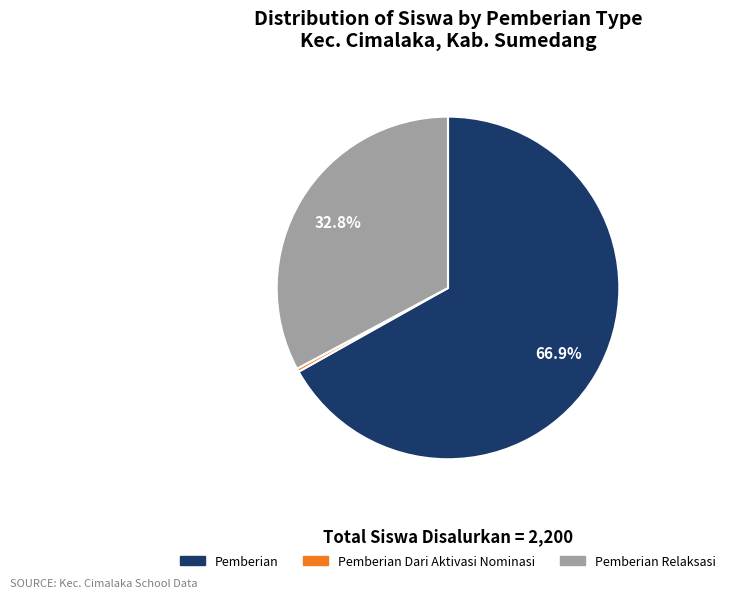

How many segments does this pie chart have?

3